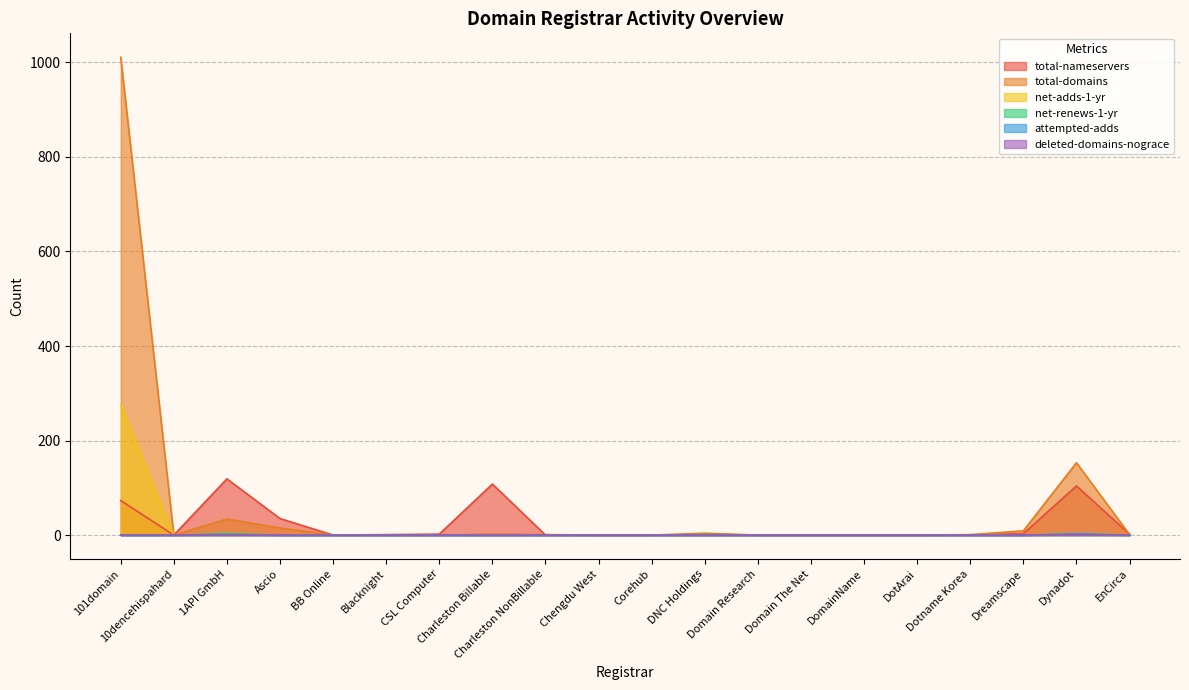

At which label does net-adds-1-yr reach its peak?

101domain